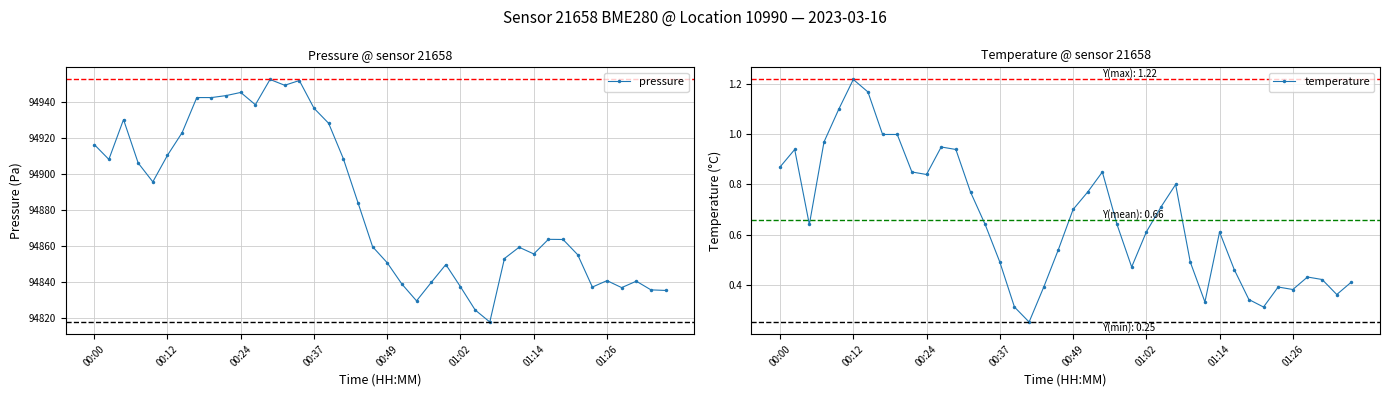

At which label is pressure closest to 94885?

18